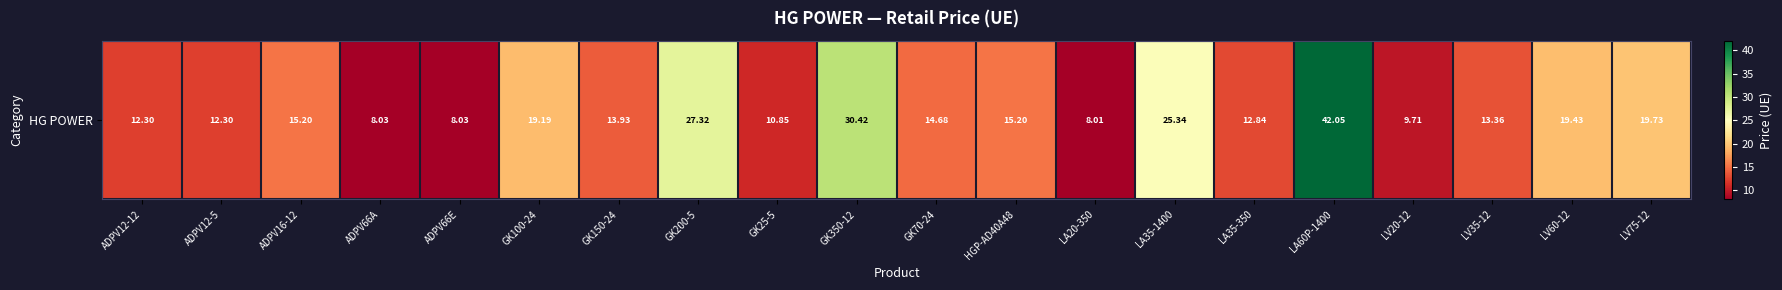

What is the sum of the values at LV75-12 and GK350-12?

50.2